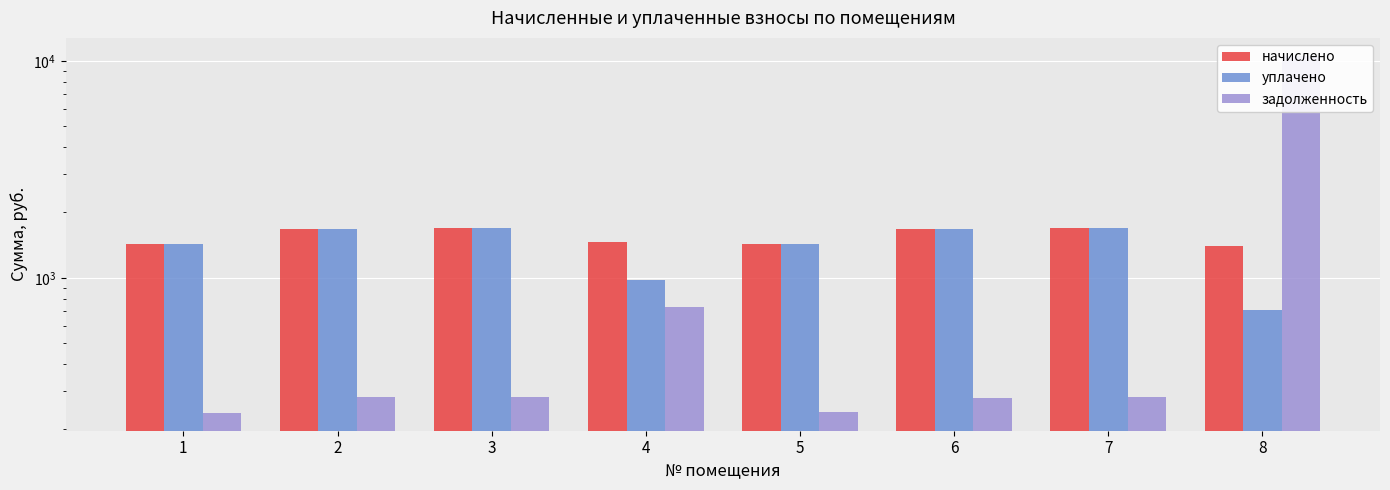

At which category is the sum across all series the highest?

8